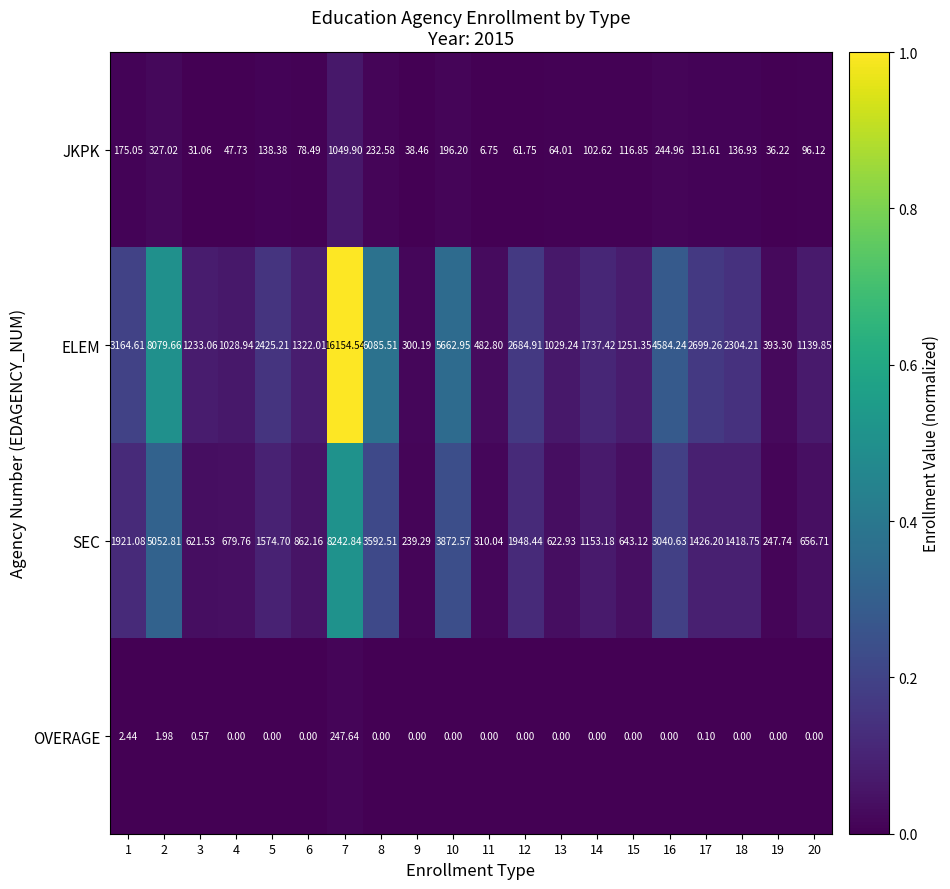

Rank the series at 18 from highest to lowest value.

ELEM, SEC, JKPK, OVERAGE